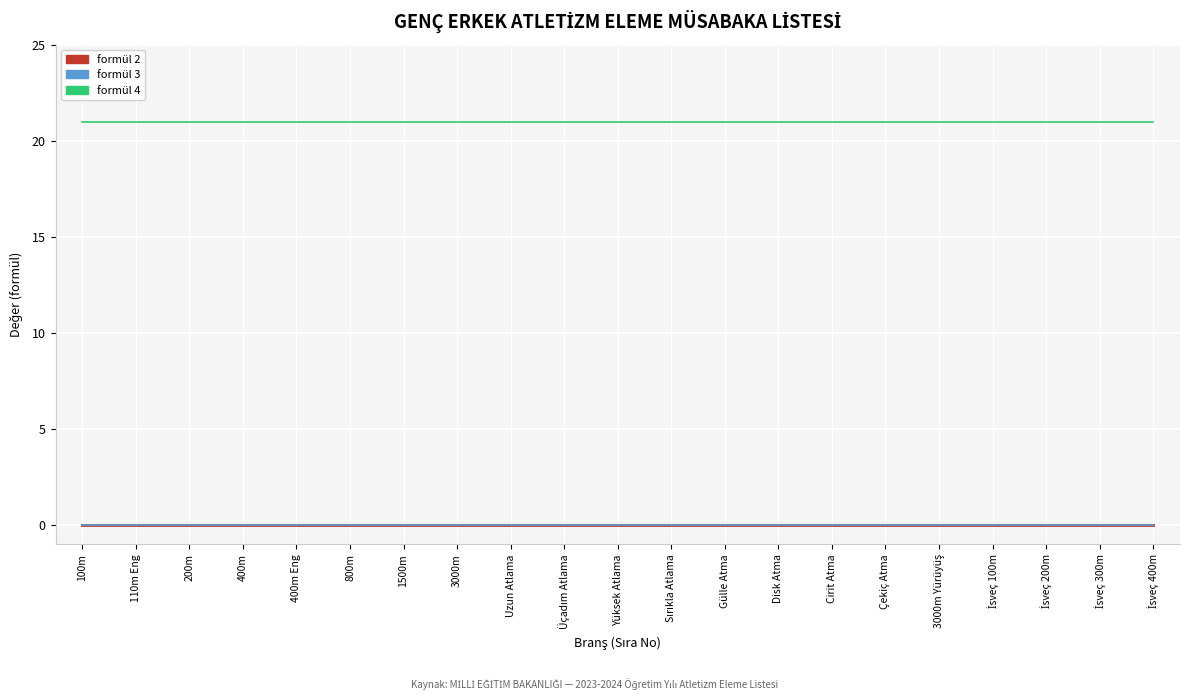

The formül 4 series shows 9 at 110m Eng. True or false?

False